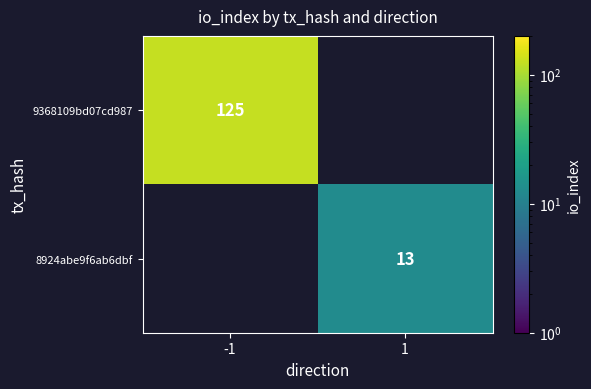

The 9368109bd07cd987 series shows 125 at -1. True or false?

True